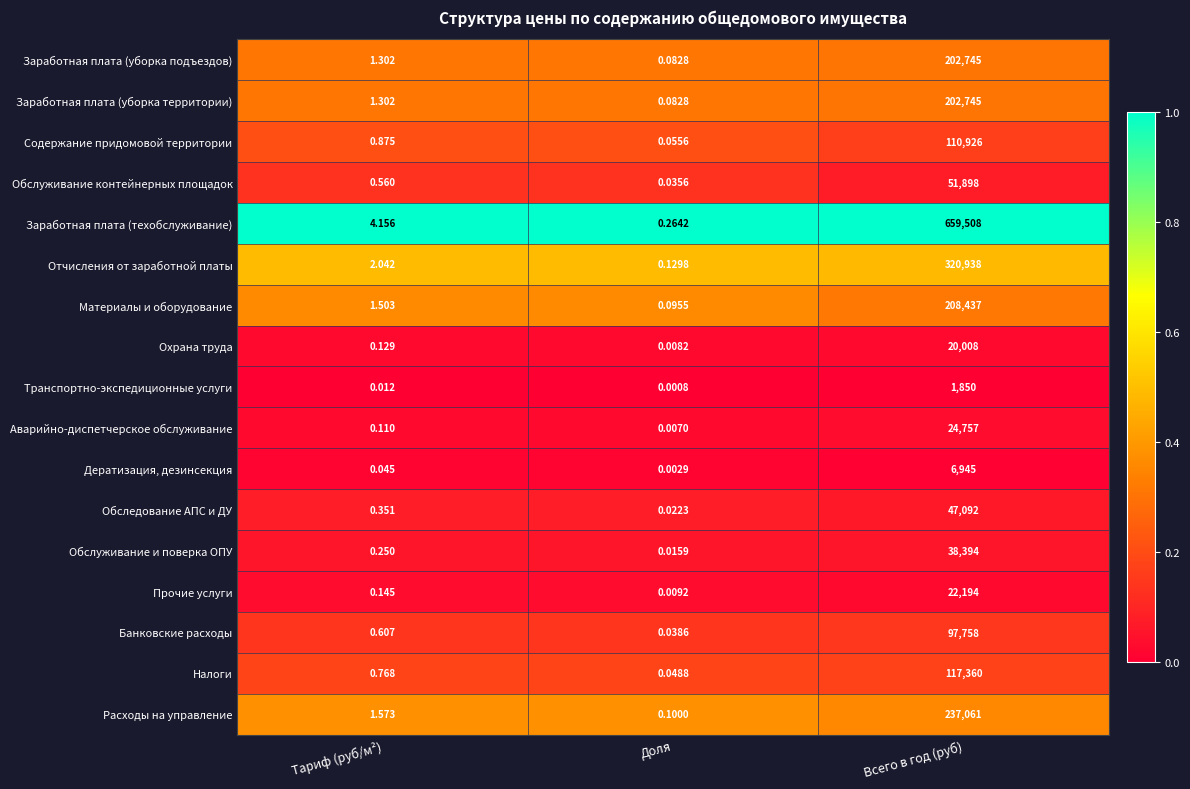

Between Тариф (руб/м²) and Всего в год (руб), which series saw the biggest shift?

Заработная плата (техобслуживание)